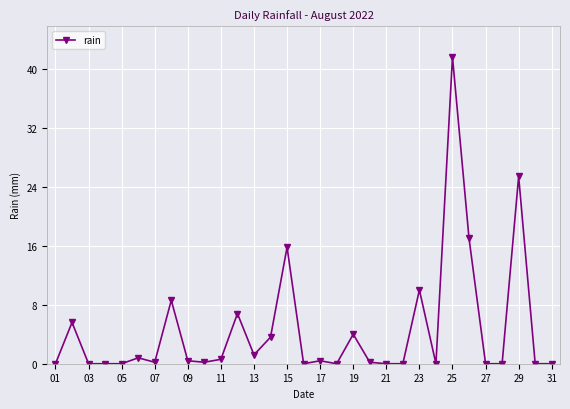

What is the value of the 26th point from the left?

17.0